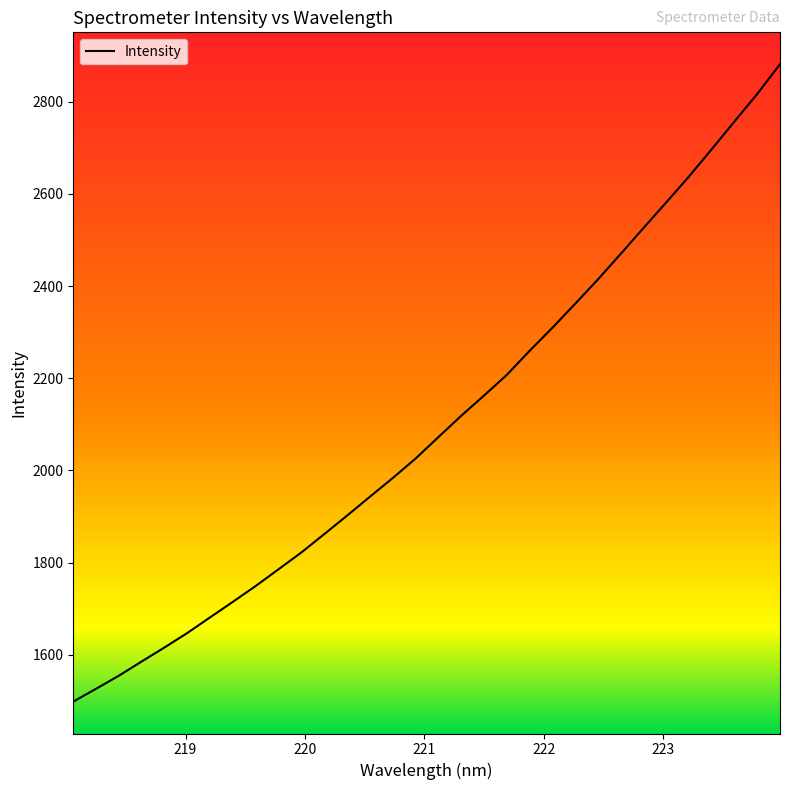

What is the sum of all values?

67164.4